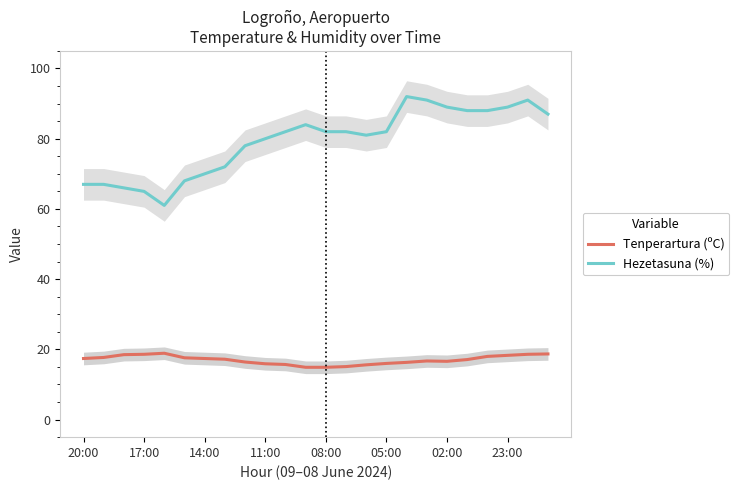

How many lines are shown in the chart?

2